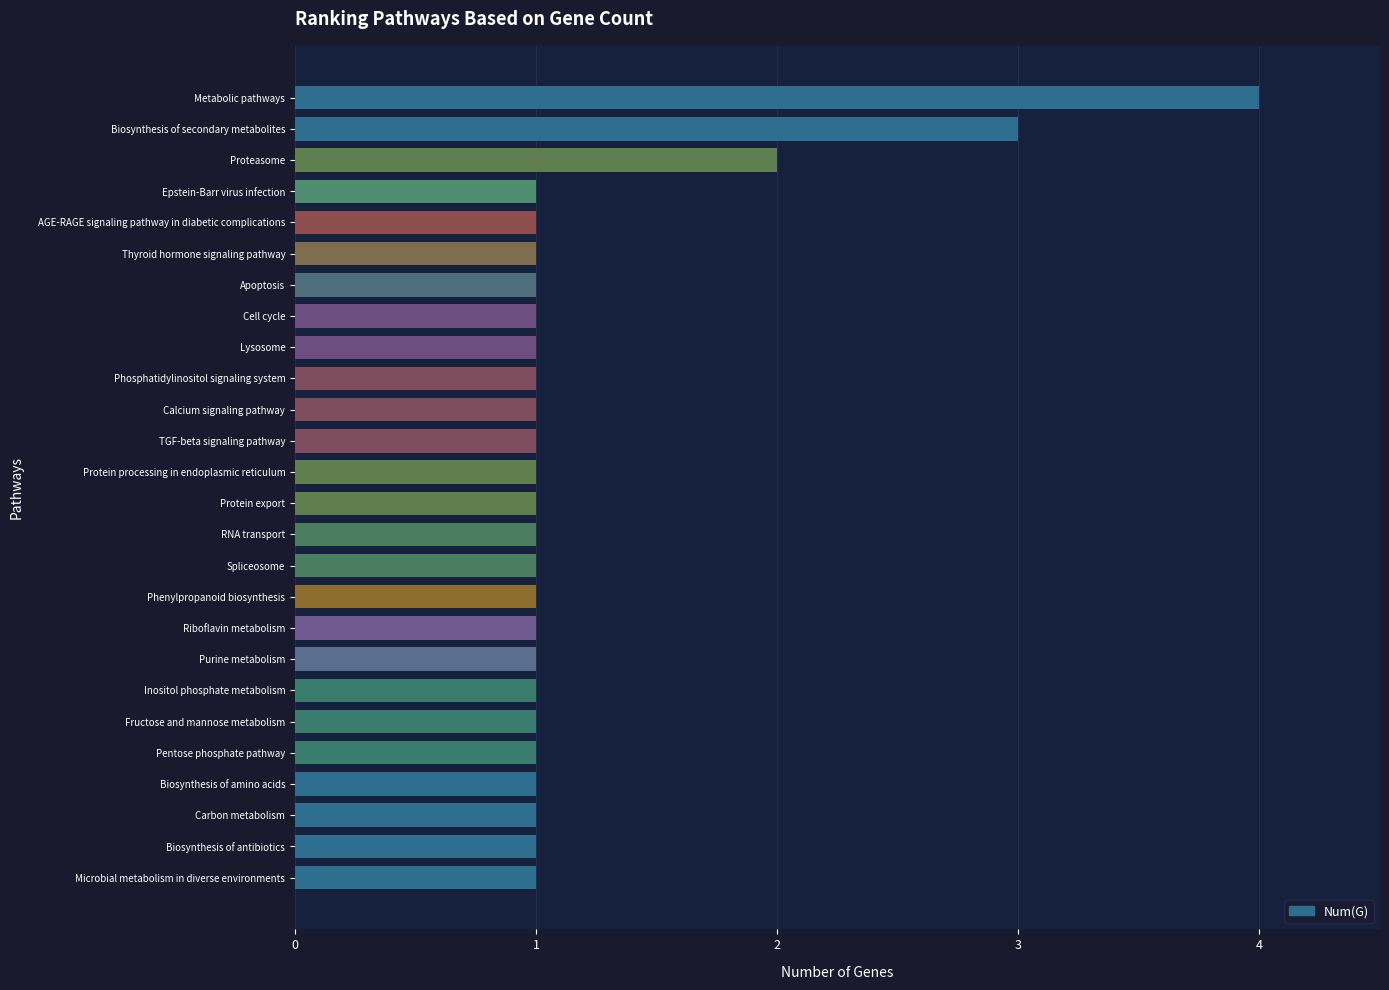

What is the ratio of the value at Lysosome to the value at Inositol phosphate metabolism?

1.0